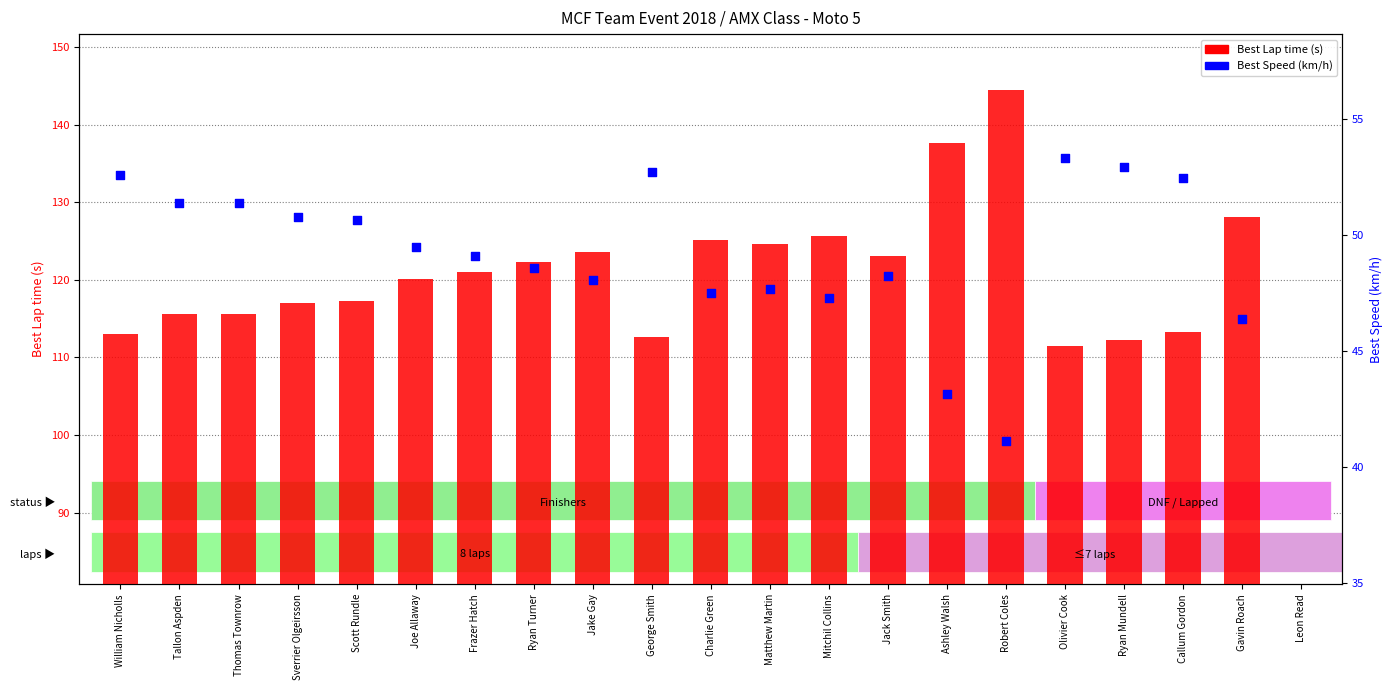

Which series has the largest total across all categories?

Best Lap time (s)